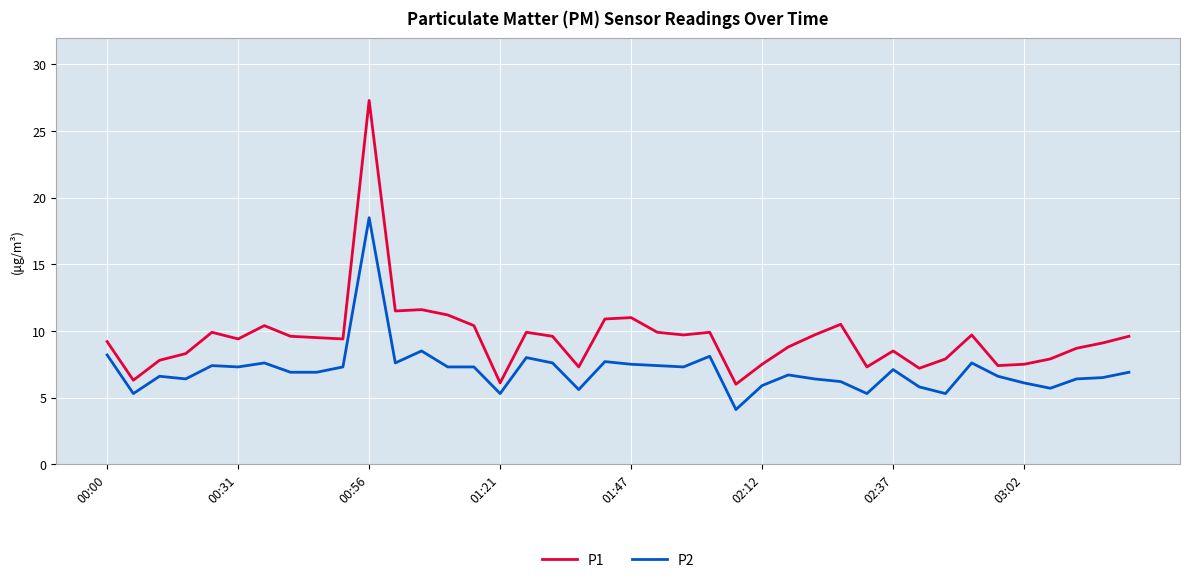

Which series has the largest total across all categories?

P1